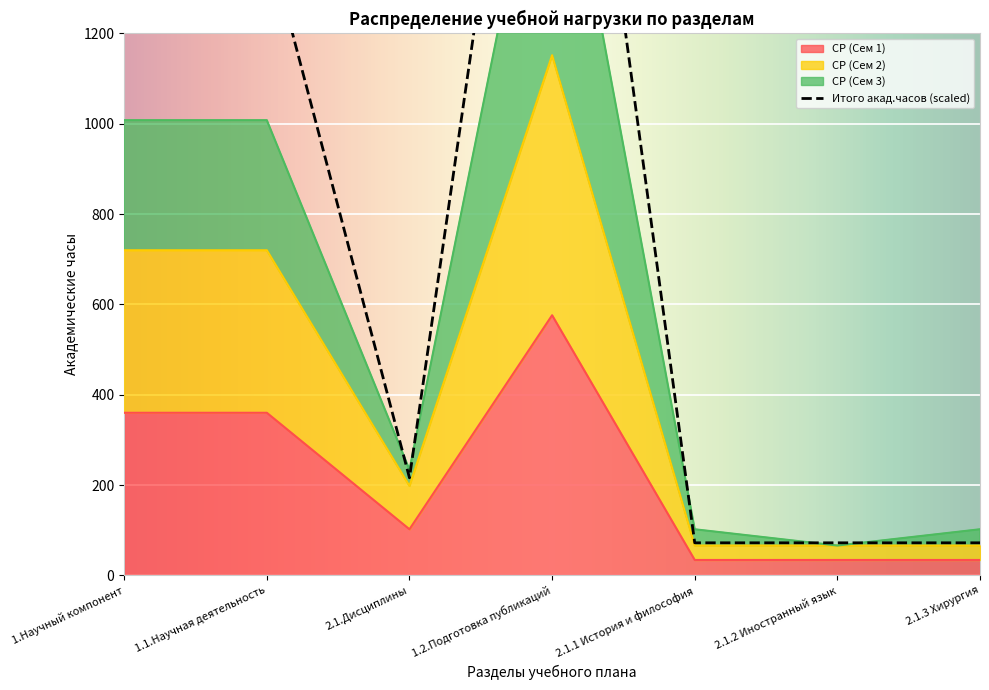

What is the spread (max minus min) of values at 1.Научный компонент?

3456